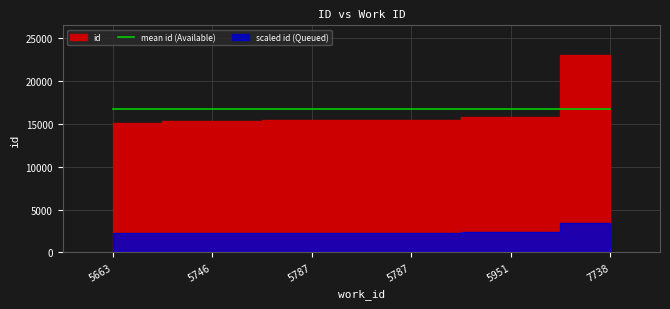

Read the value at 5746, to the nearest 100.

15300